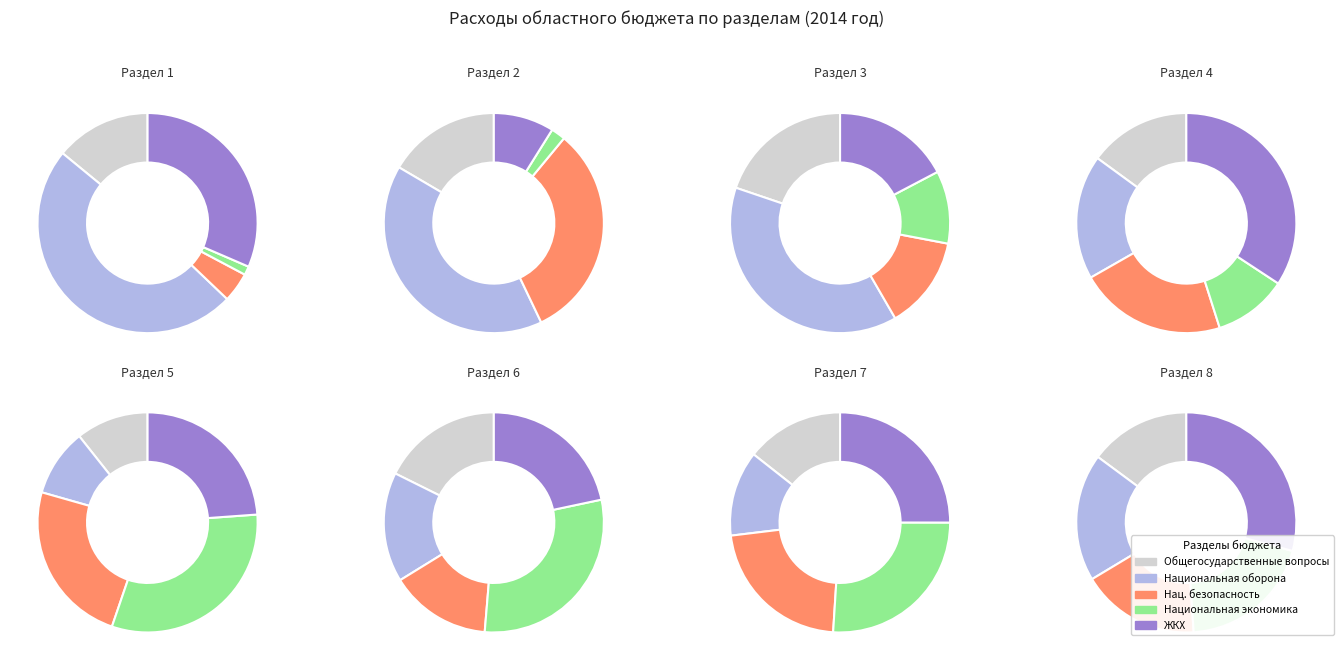

Which has a higher value, Национальная экономика or Национальная безопасность и правоохранительная деятельность?

Национальная экономика